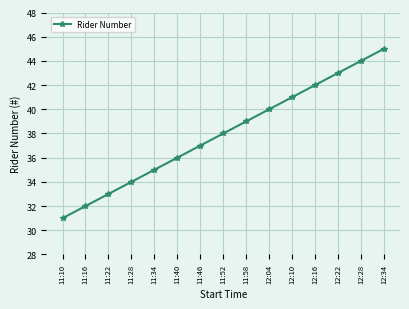

What is the label of the 14th point from the left?

12:28